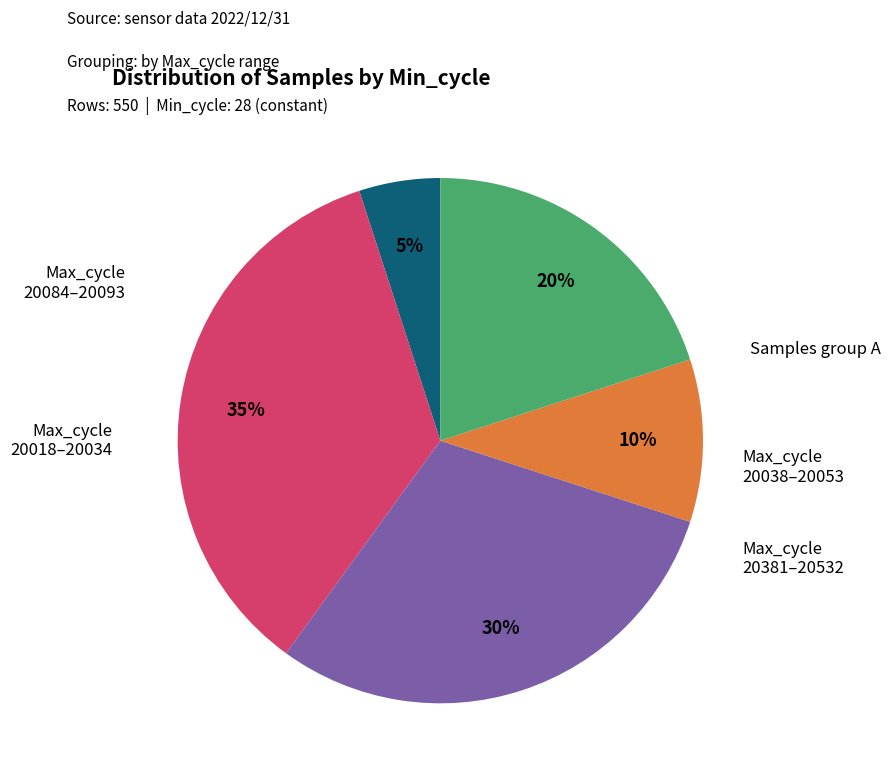

How many slices are in this pie chart?

5